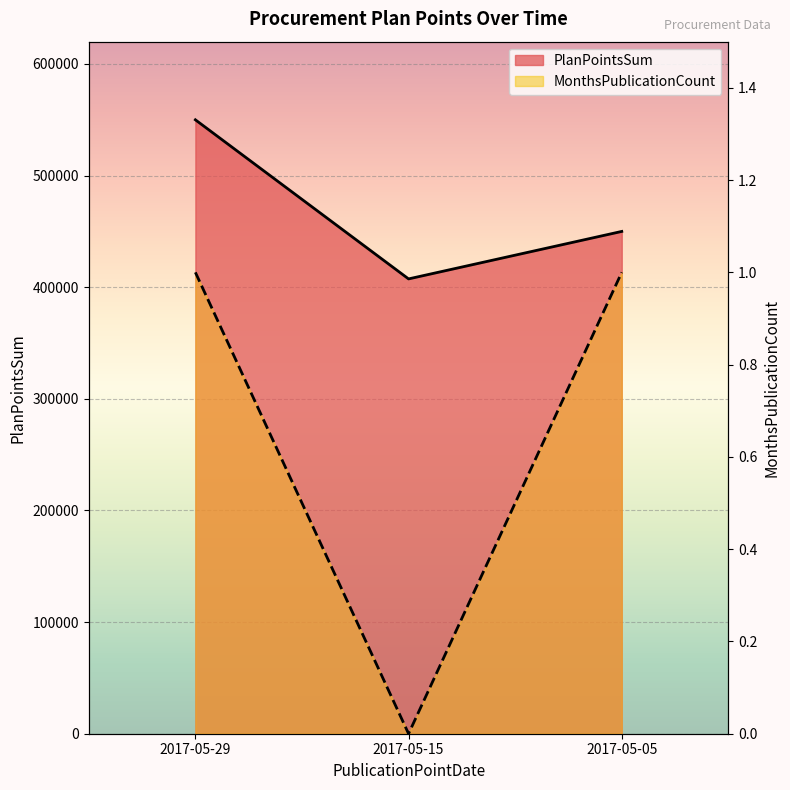

Reading left to right, transcribe all the data shown in this chart.

PlanPointsSum: 550000	407465	450000
MonthsPublicationCount: 1	0	1